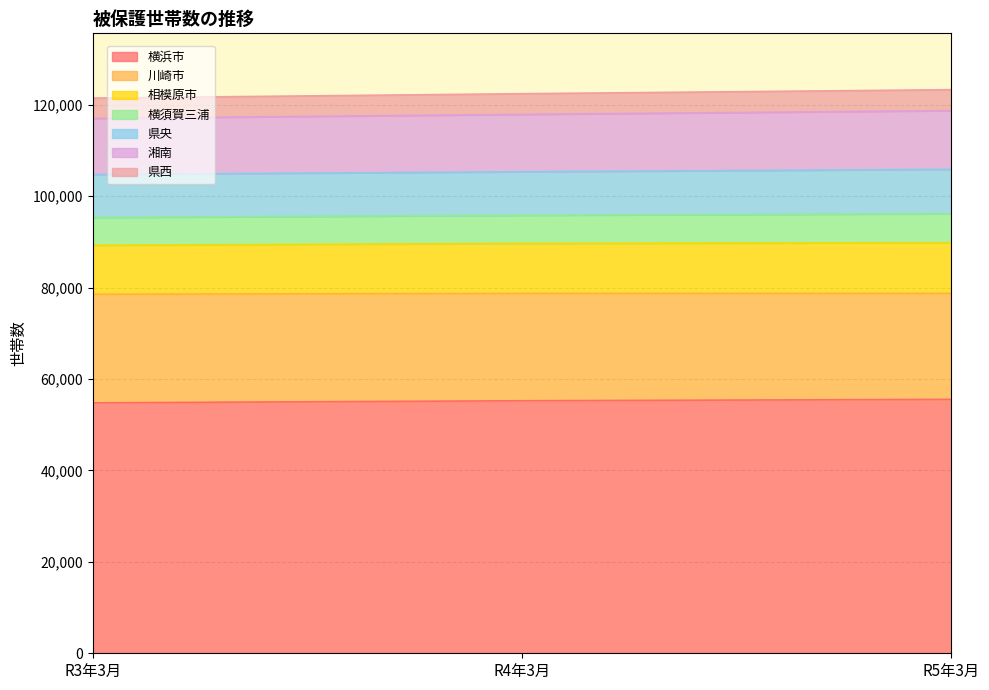

What is the total value across all series at R4年3月?

122449